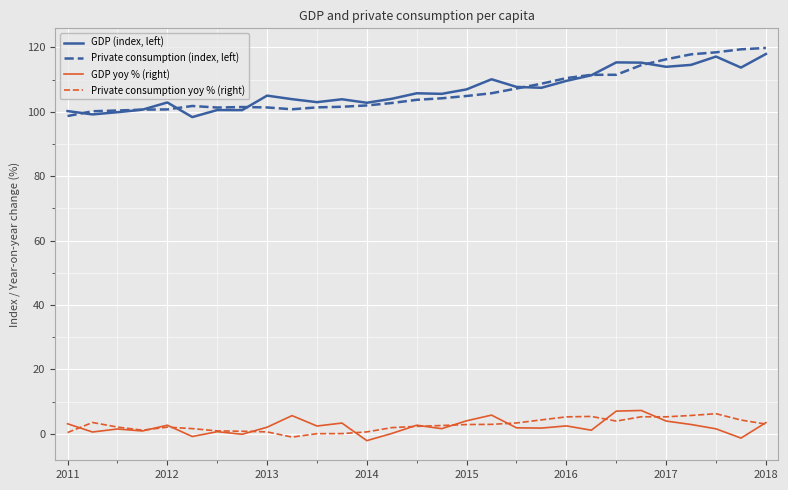

What are all the series names shown in the legend?

GDP (index, left), Private consumption (index, left), GDP yoy % (right), Private consumption yoy % (right)